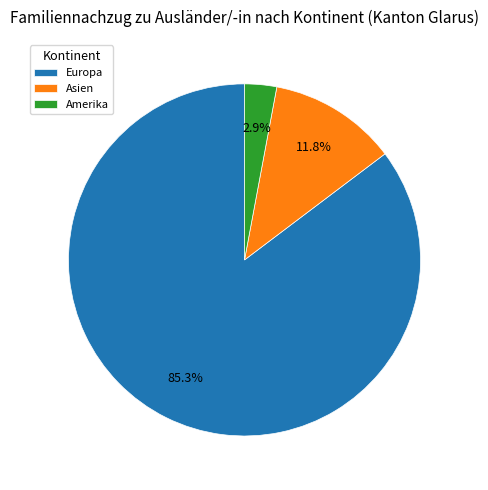

Which category accounts for the majority?

Europa